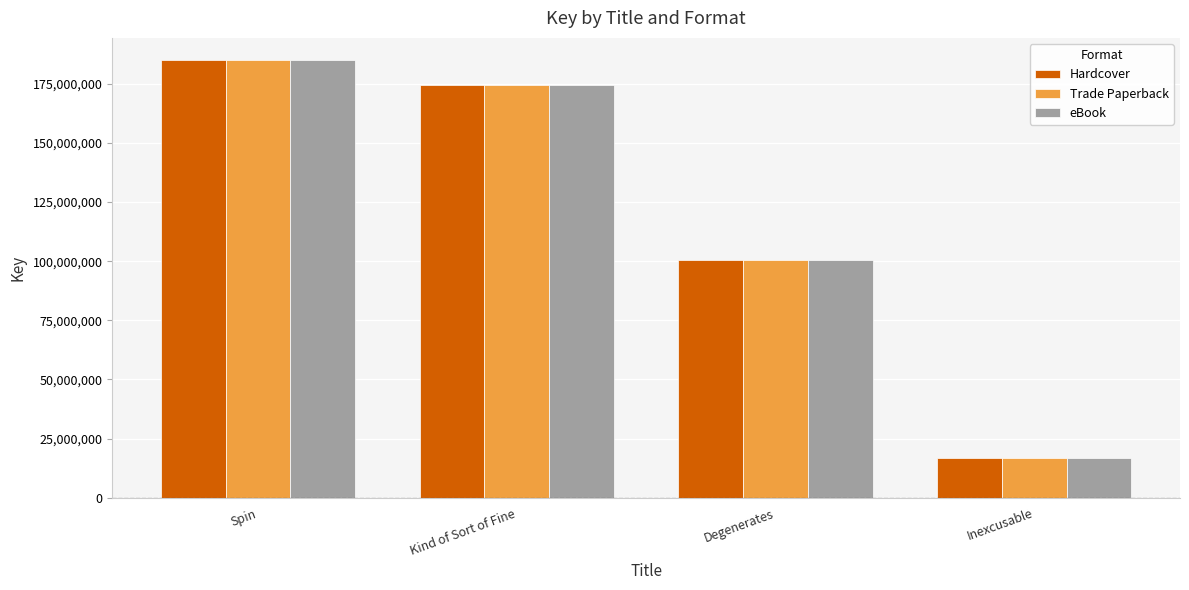

What is the difference between the eBook values at Kind of Sort of Fine and Spin?

10730985